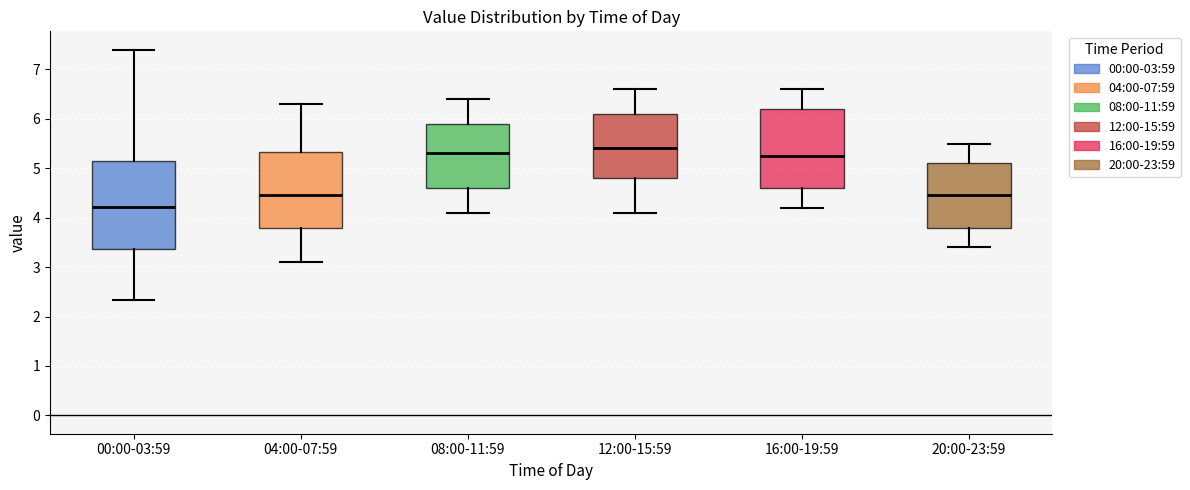

Which box has the highest median line?

12:00-15:59